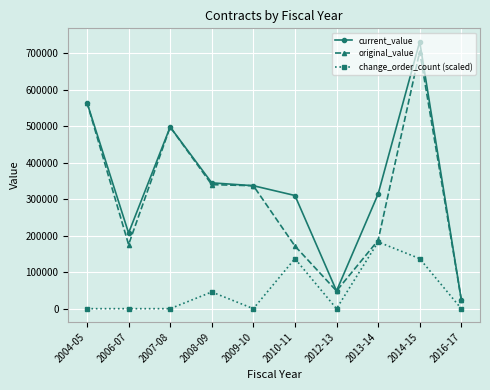

How many lines are shown in the chart?

3